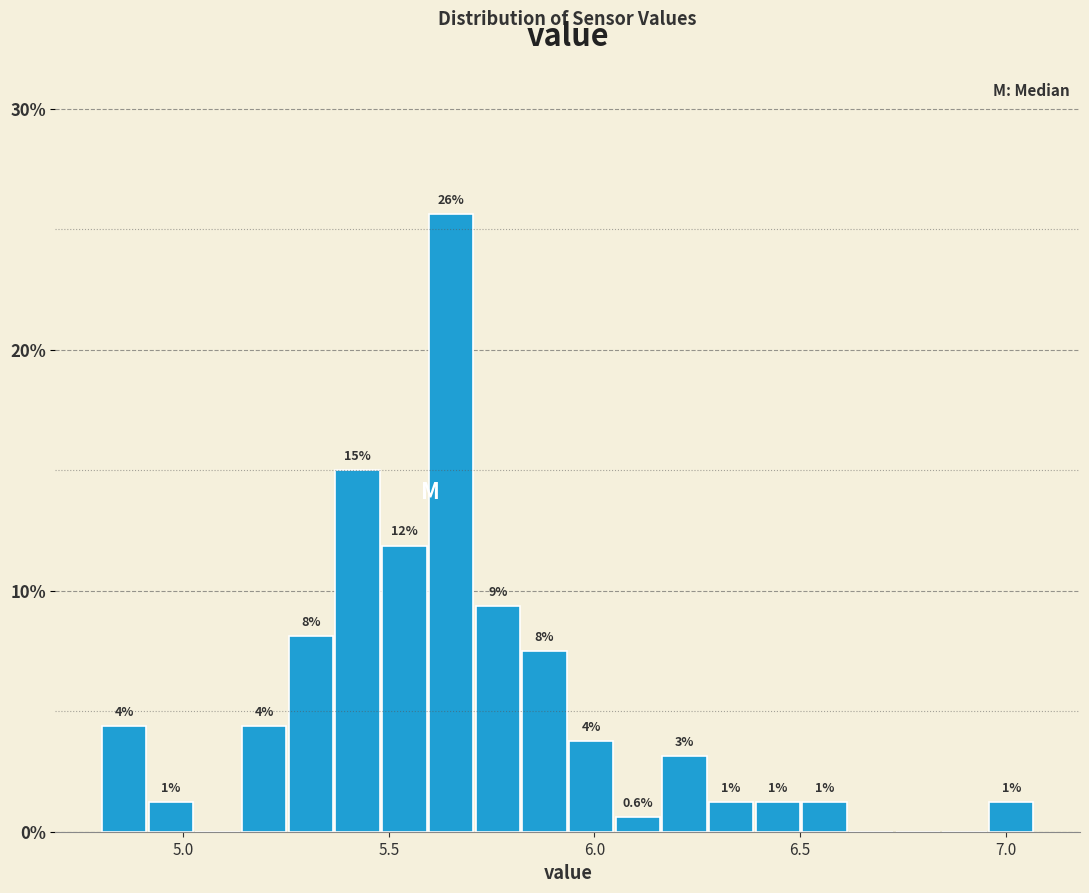

Around what value on the x-axis is the tallest bar? Give the approximate position of its centre, as read against the axis.

5.65